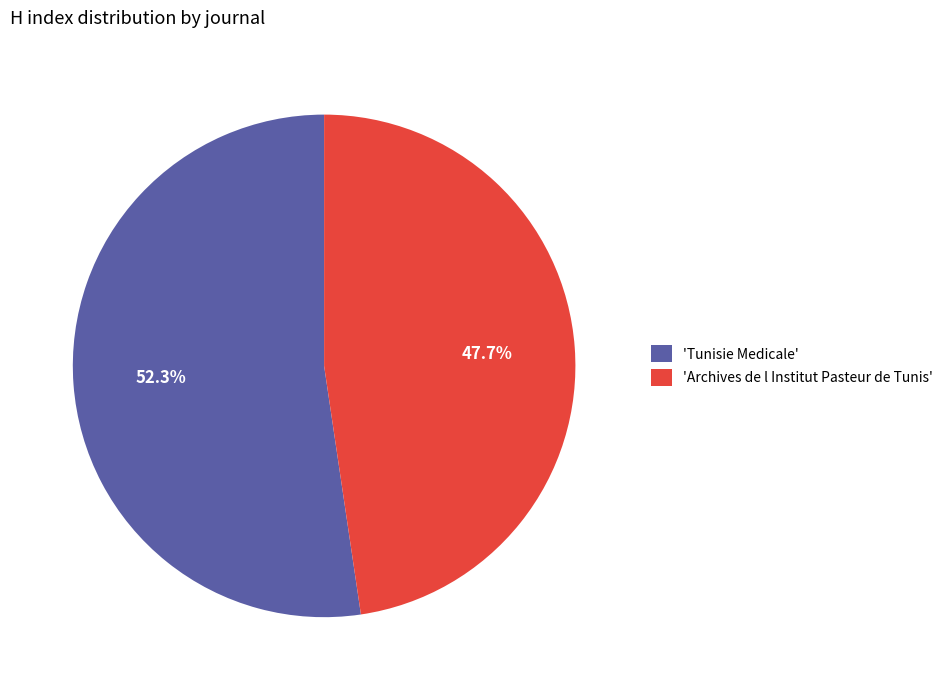

Rank the categories by value from highest to lowest.

'Tunisie Medicale', 'Archives de l Institut Pasteur de Tunis'